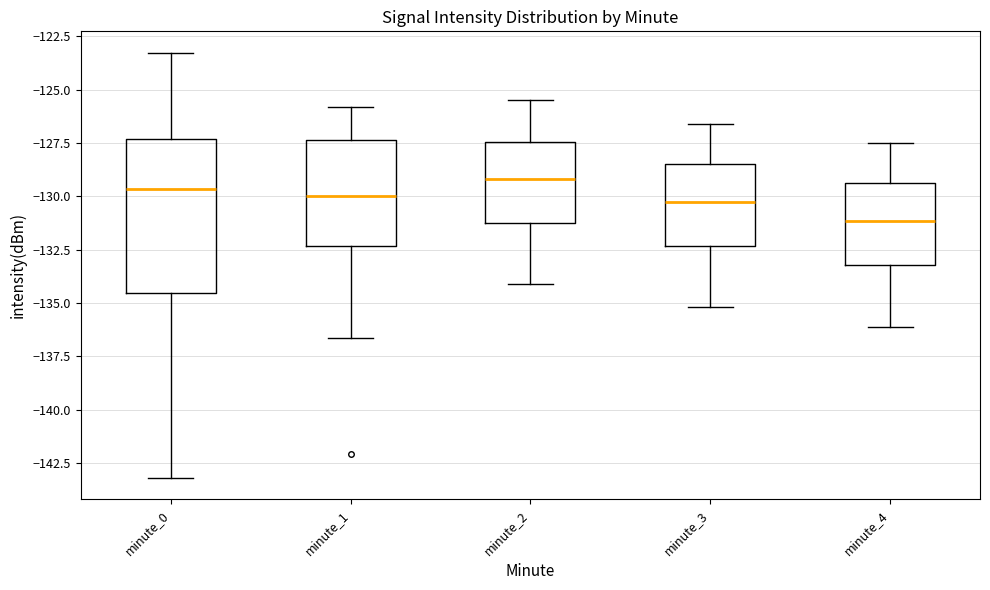

Comparing the boxes themselves (not the whiskers), which one is the tallest?

minute_0